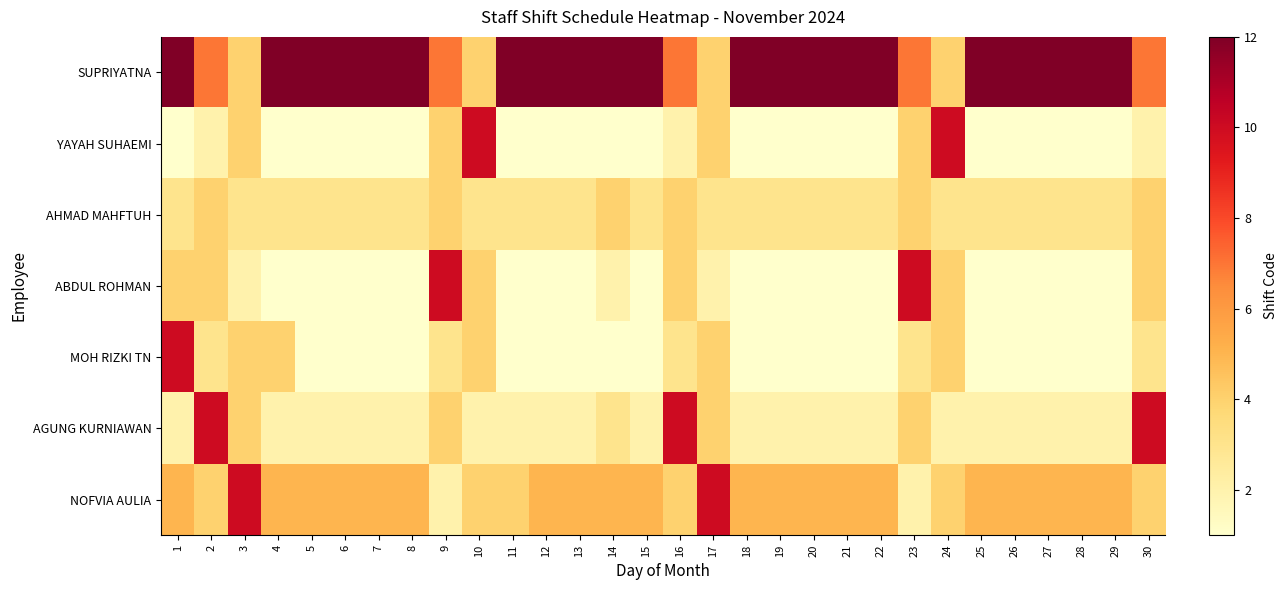

Which has a higher value, 7 or 3?

7